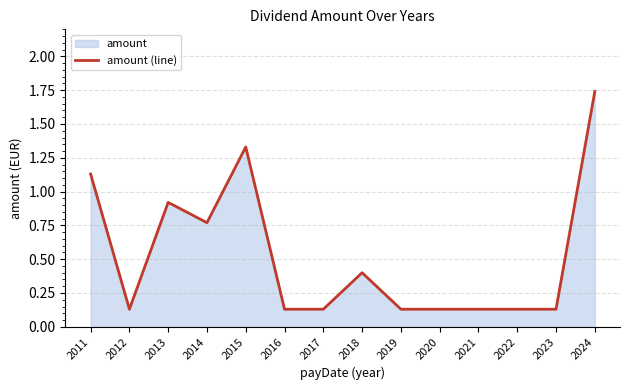

Is it true that the value at 2012 is 0.1?

True